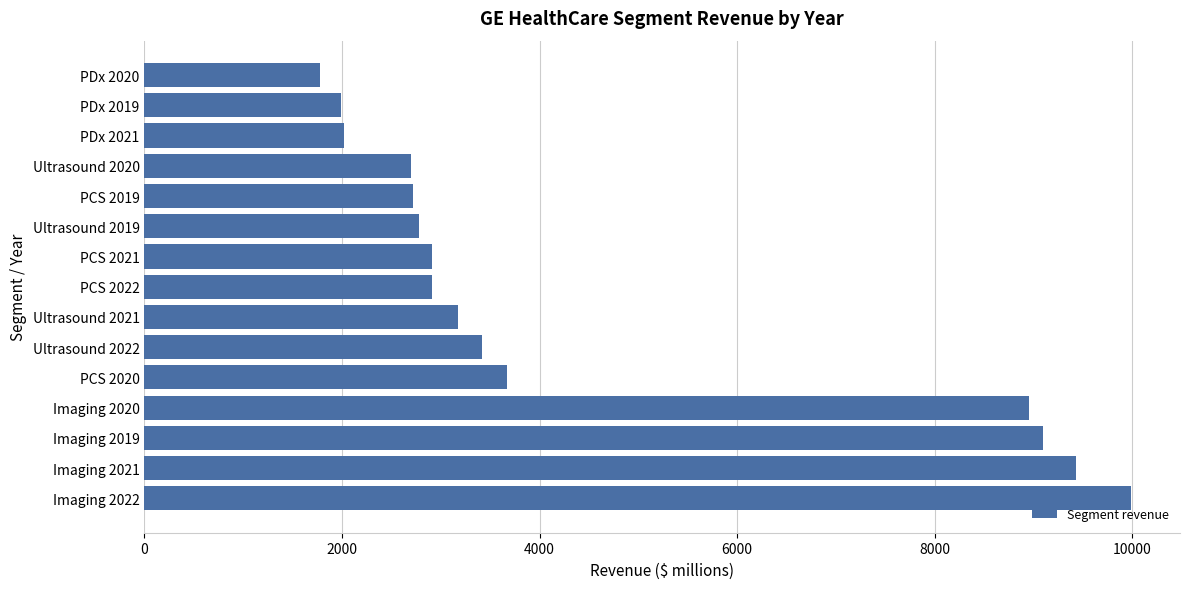

Which label corresponds to the largest value in the chart?

Imaging 2022